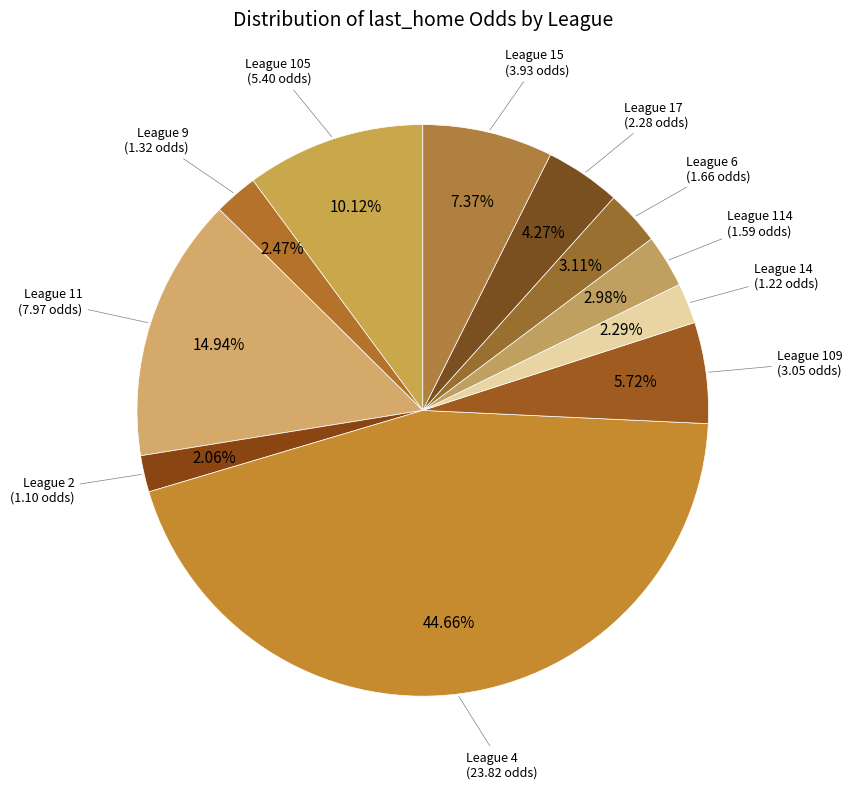

Rank the categories by value from lowest to highest.

League 2, League 14, League 9, League 114, League 6, League 17, League 109, League 15, League 105, League 11, League 4